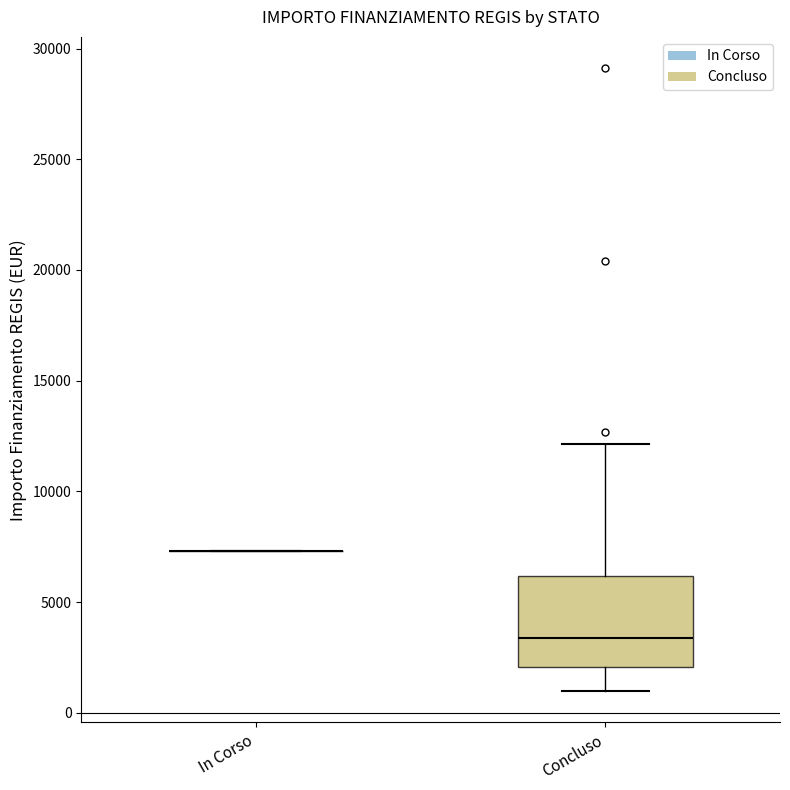

Reading left to right, read every box against the y-axis: the position of its median line, the range the box covers, and the ends of its whiskers. The values are not printed on the chart, so give them approximately, as read against the axis.

In Corso: box collapsed to a line at 7500, whiskers 7500 to 7500
Concluso: median 3500, box 2000 to 6000, whiskers 1000 to 12000